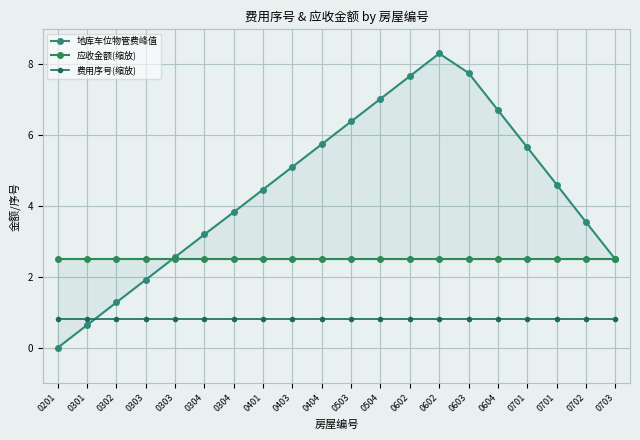

List the series in order of their peak value, highest first.

地库车位物管费峰值, 应收金额(缩放), 费用序号(缩放)